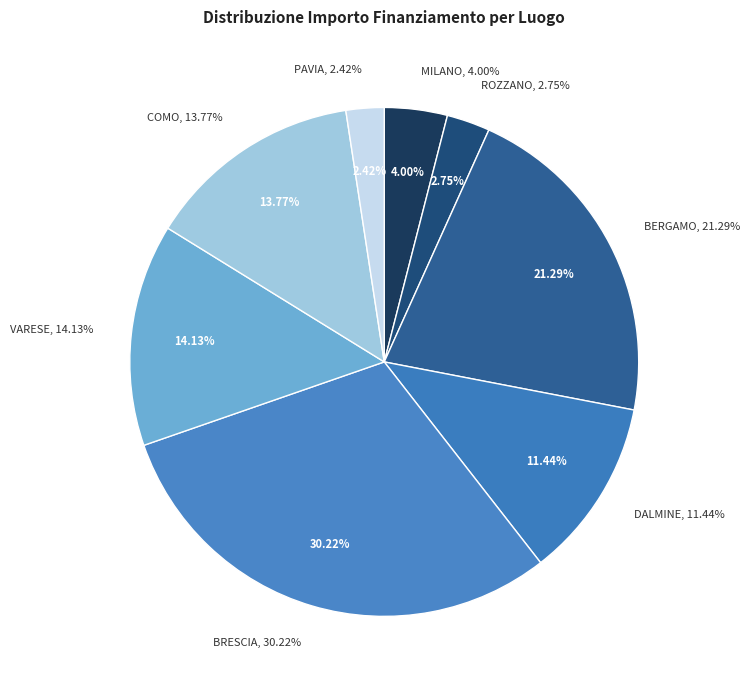

The BRESCIA (D53D23001910006) slice represents 12% of the pie. True or false?

False